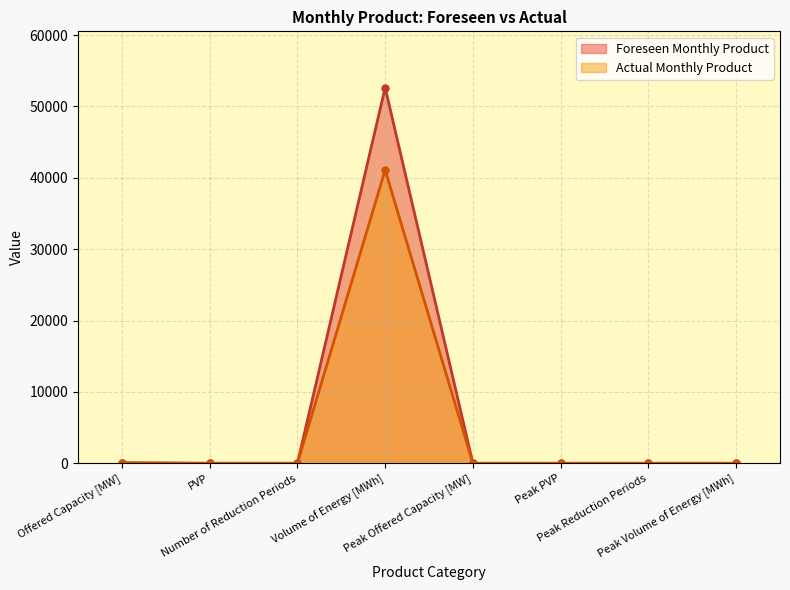

True or false: Foreseen Monthly Product and Actual Monthly Product intersect in this chart.

False